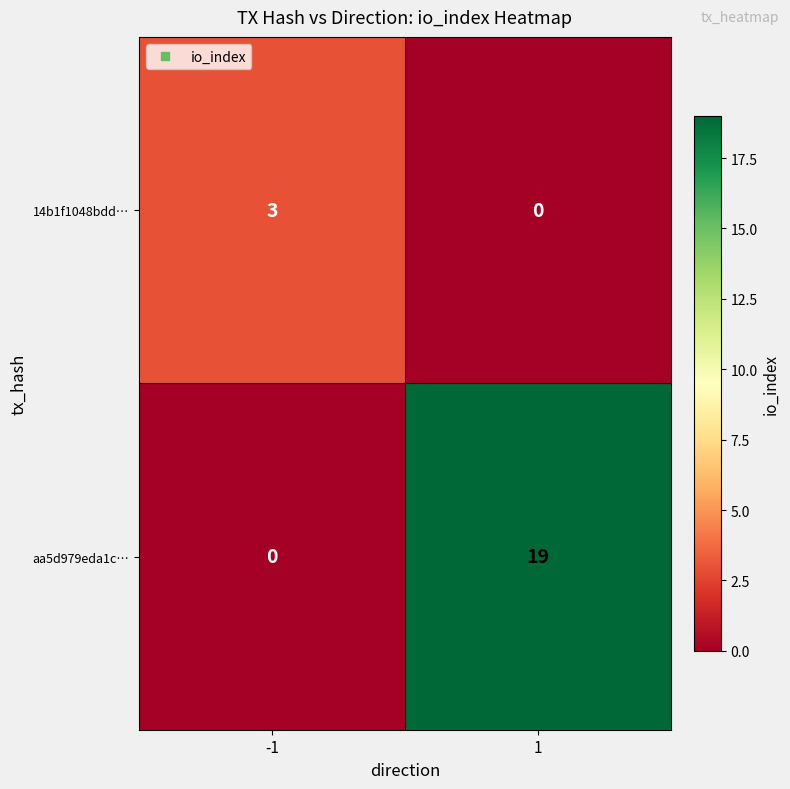

Which series has the largest range (max minus min)?

aa5d979eda1c…